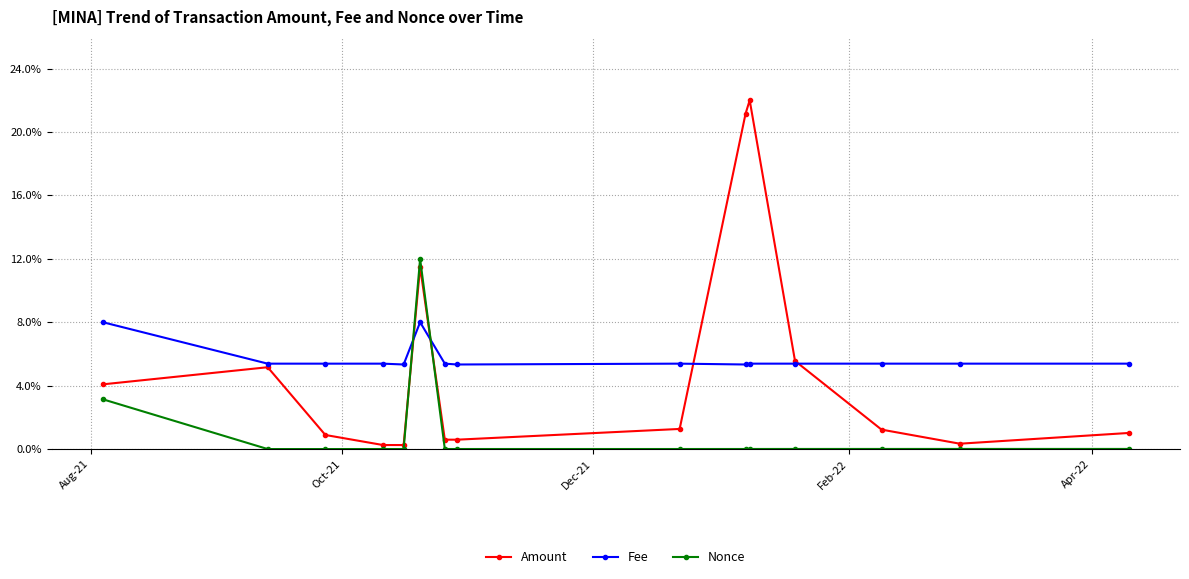

How many interior local valleys does the Amount series have?

3